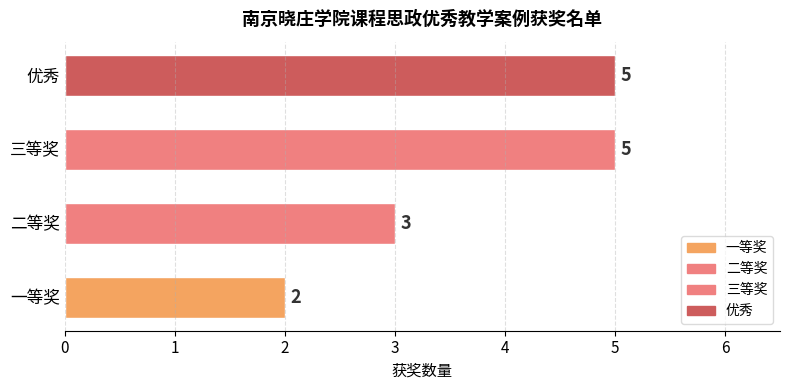

What is the maximum value shown in the chart?

5